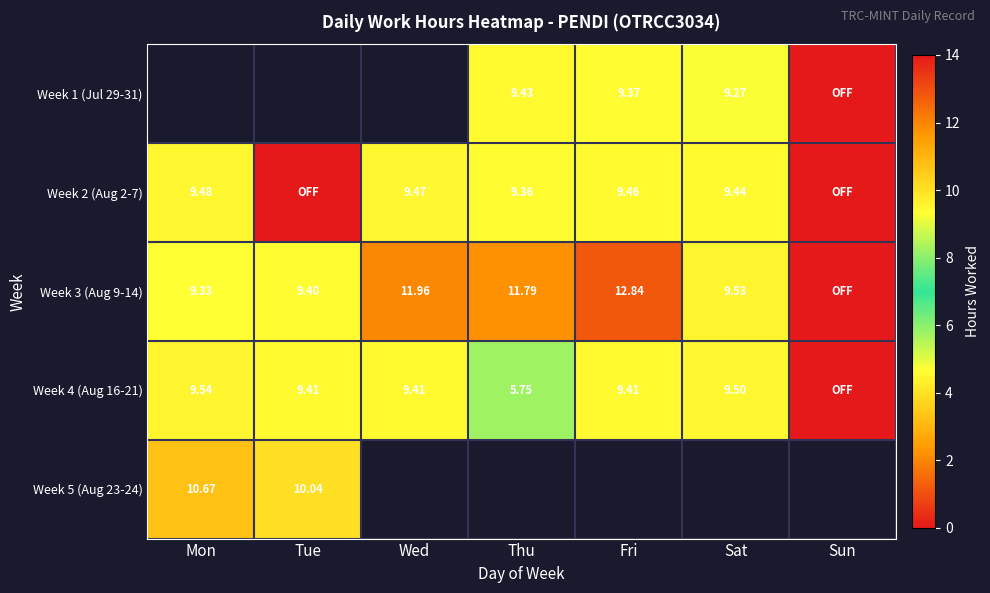

Is the value of Week 3 (Aug 9-14) at Mon greater than the value of Week 2 (Aug 2-7) at Sat?

No